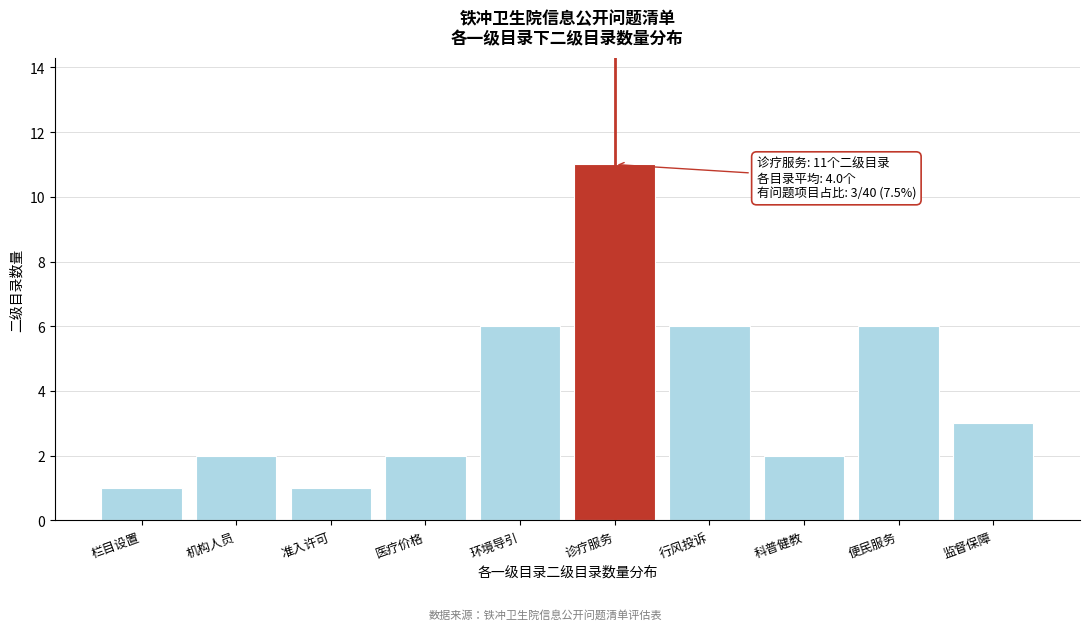

Reading left to right, list all the values displayed in this chart.

栏目设置=1	机构人员=2	准入许可=1	医疗价格=2	环境导引=6	诊疗服务=11	行风投诉=6	科普健教=2	便民服务=6	监督保障=3